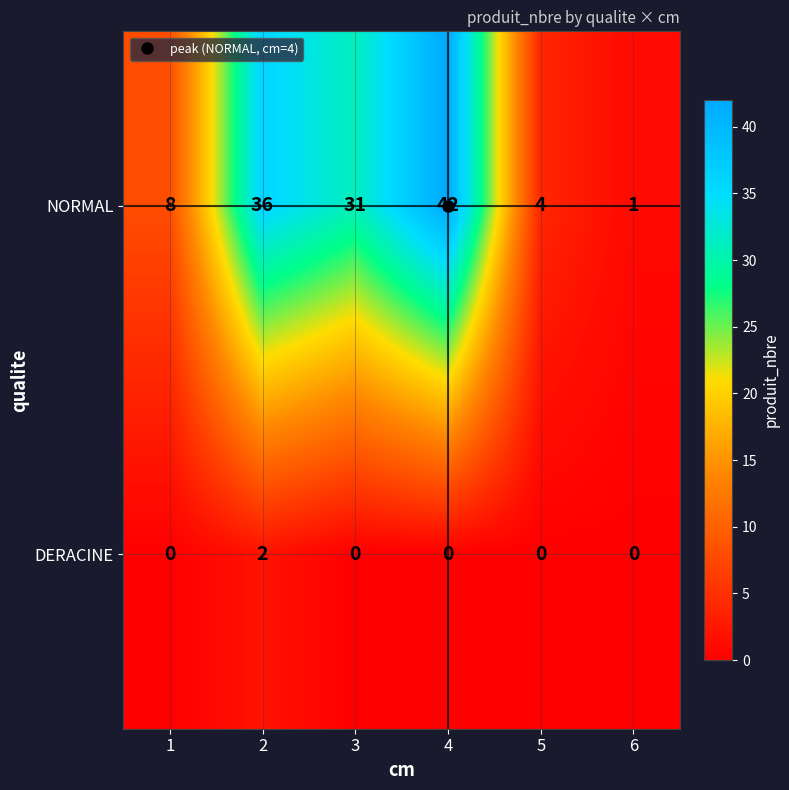

At which category is the sum across all series the highest?

4